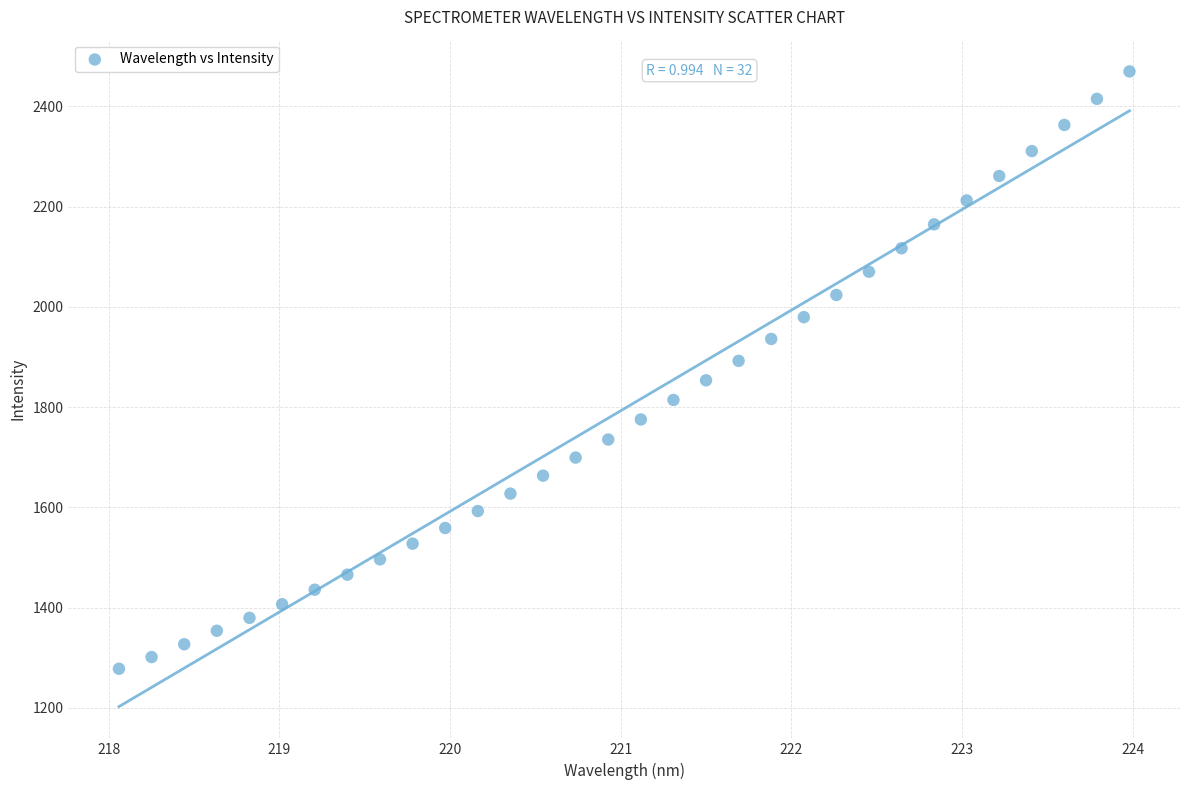

What is the range of Y values (max minus min)?

1191.8